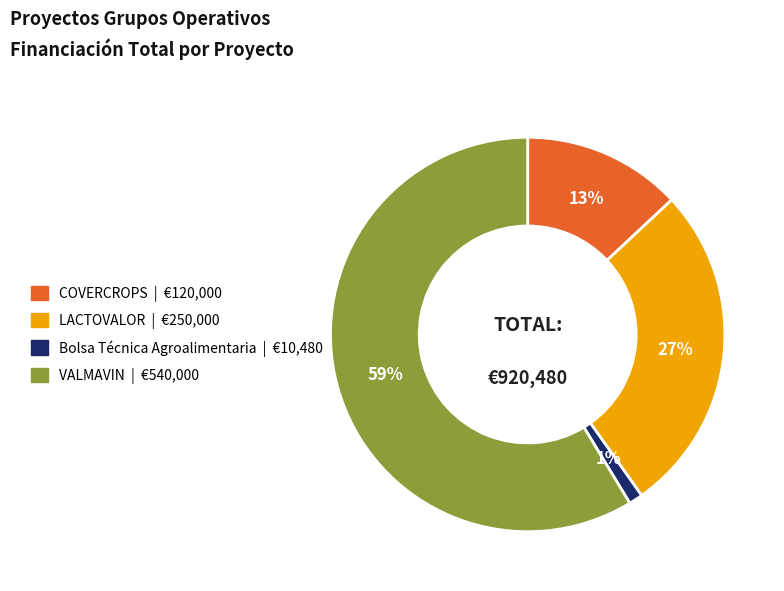

The VALMAVIN slice represents 59% of the pie. True or false?

True